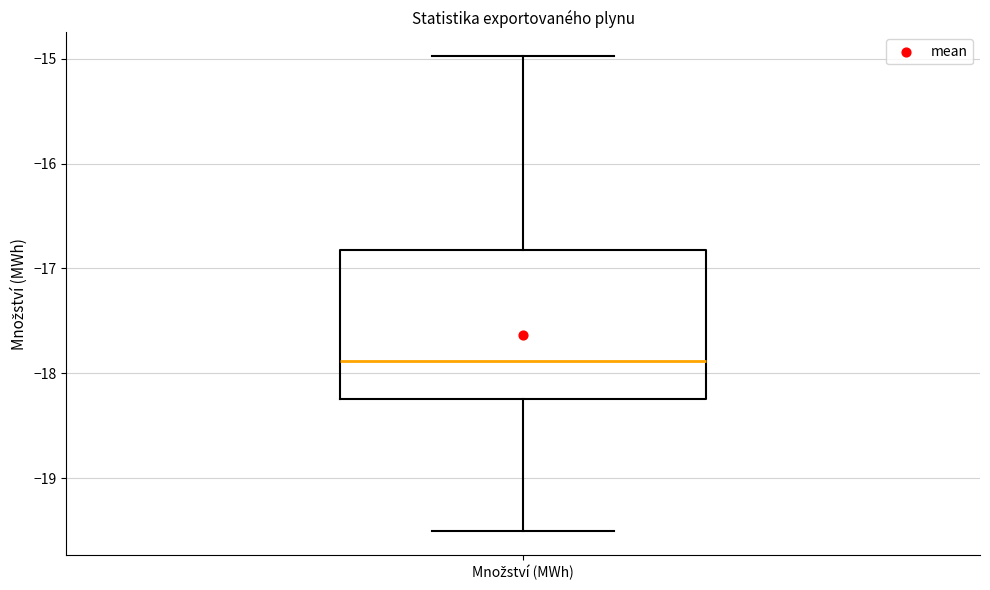

Transcribe this box plot: give where the median line is, the range the box spans, and where the two whiskers end, as read against the y-axis. The values are not printed on the chart, so give them approximately, as read against the axis.

median -17.9, box -18.2 to -16.8, whiskers -19.5 to -15.0